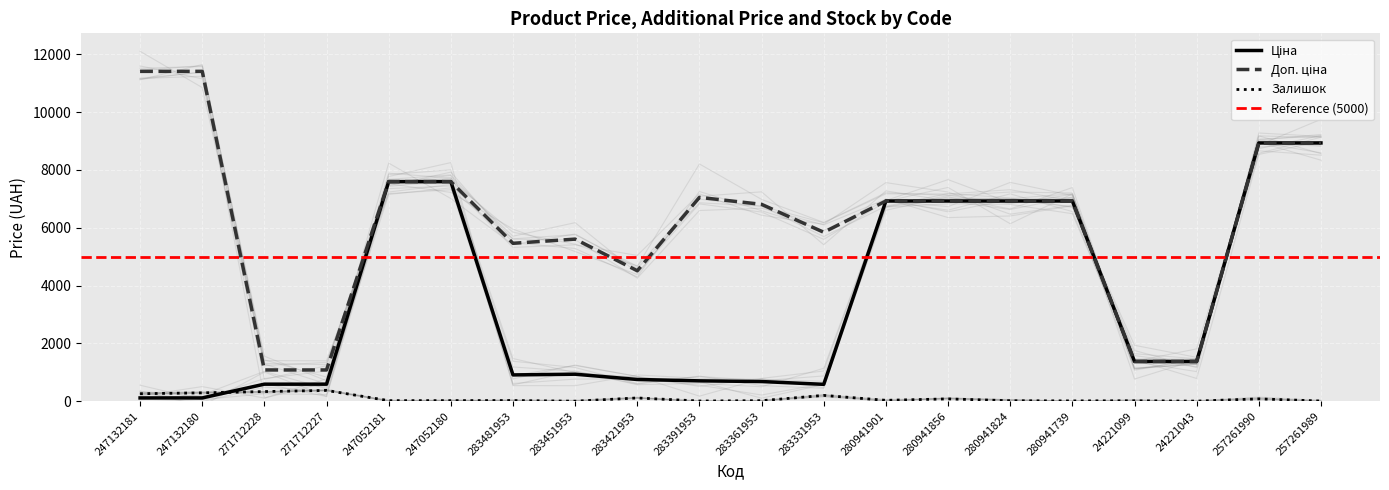

At which label is Ціна closest to 4524?

280941901